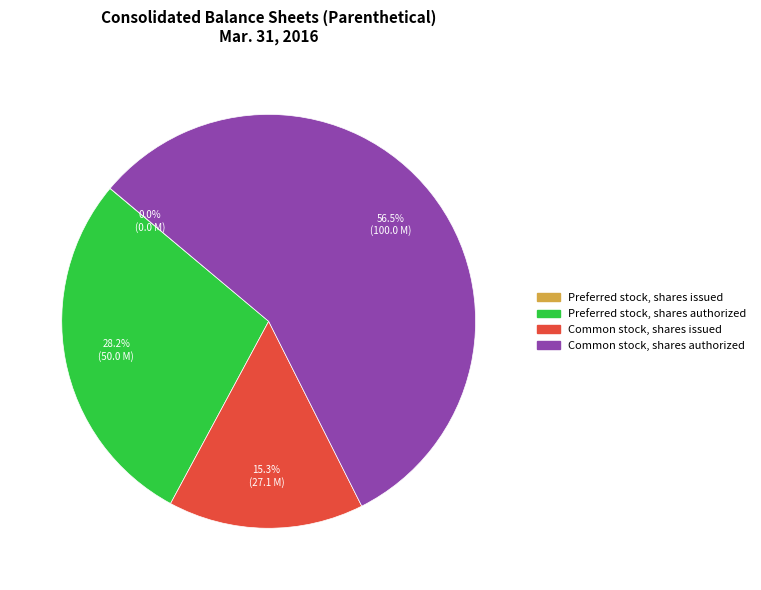

Which slice is the largest?

Common stock, shares authorized